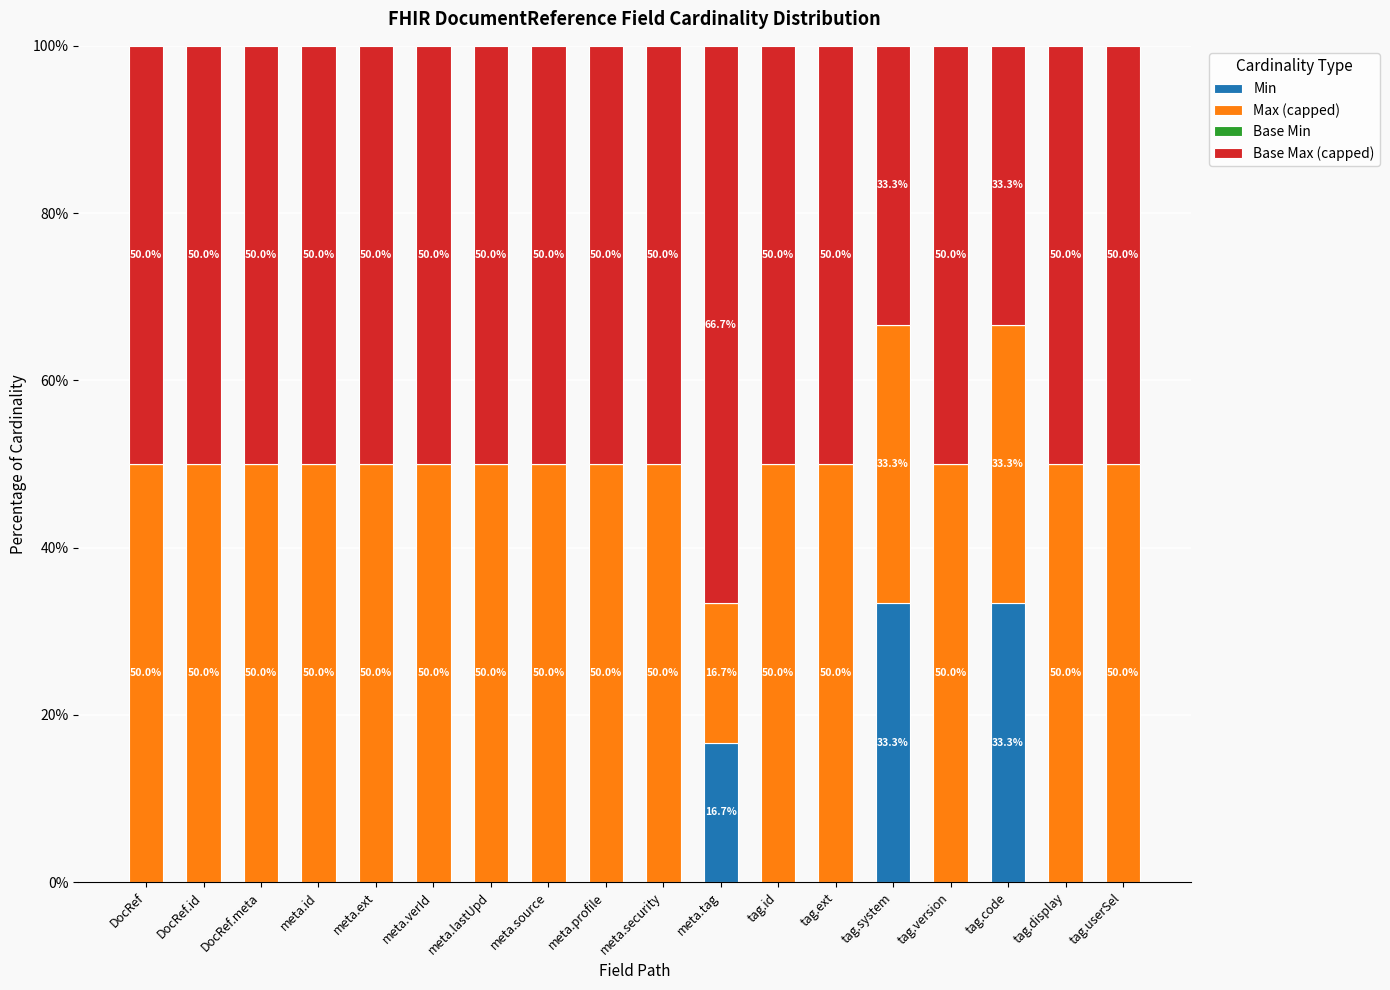

What is the total value across all series at DocRef.id?

100.0